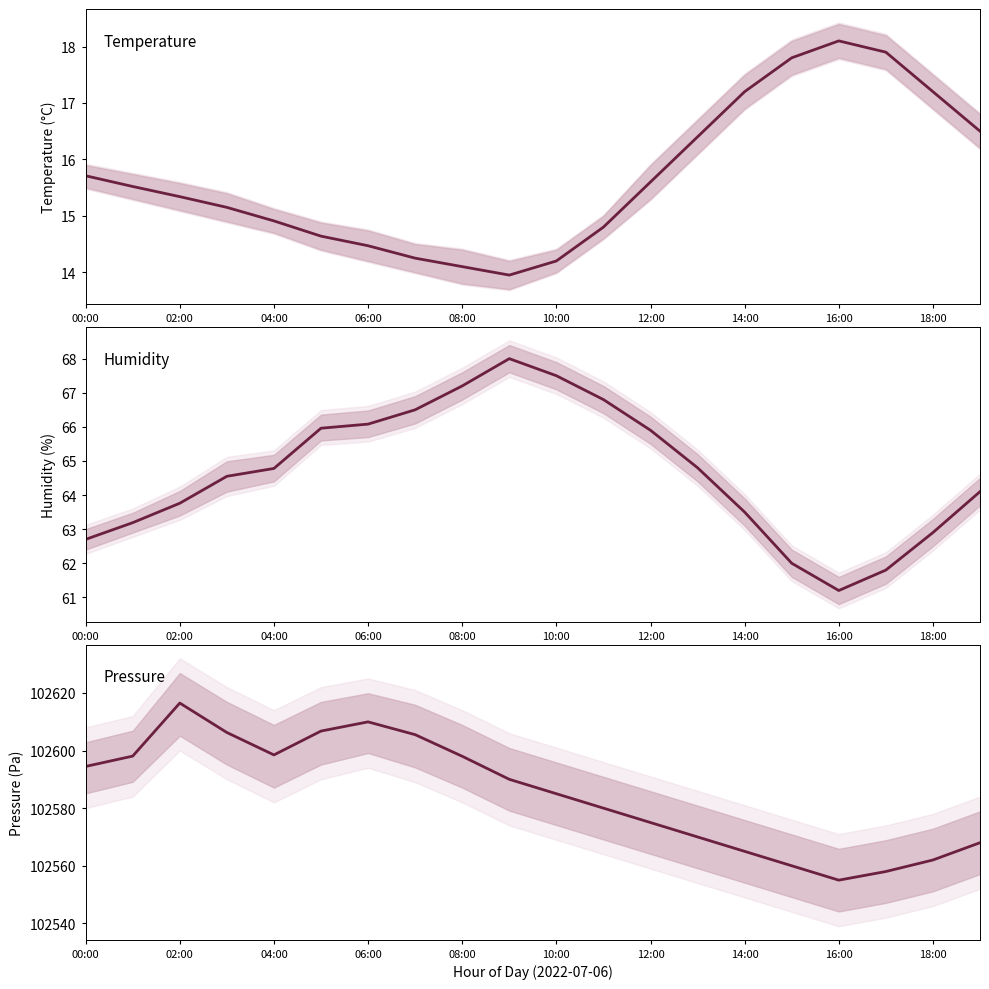

What is the value of the pressure point at the 3rd from the left?

102616.5